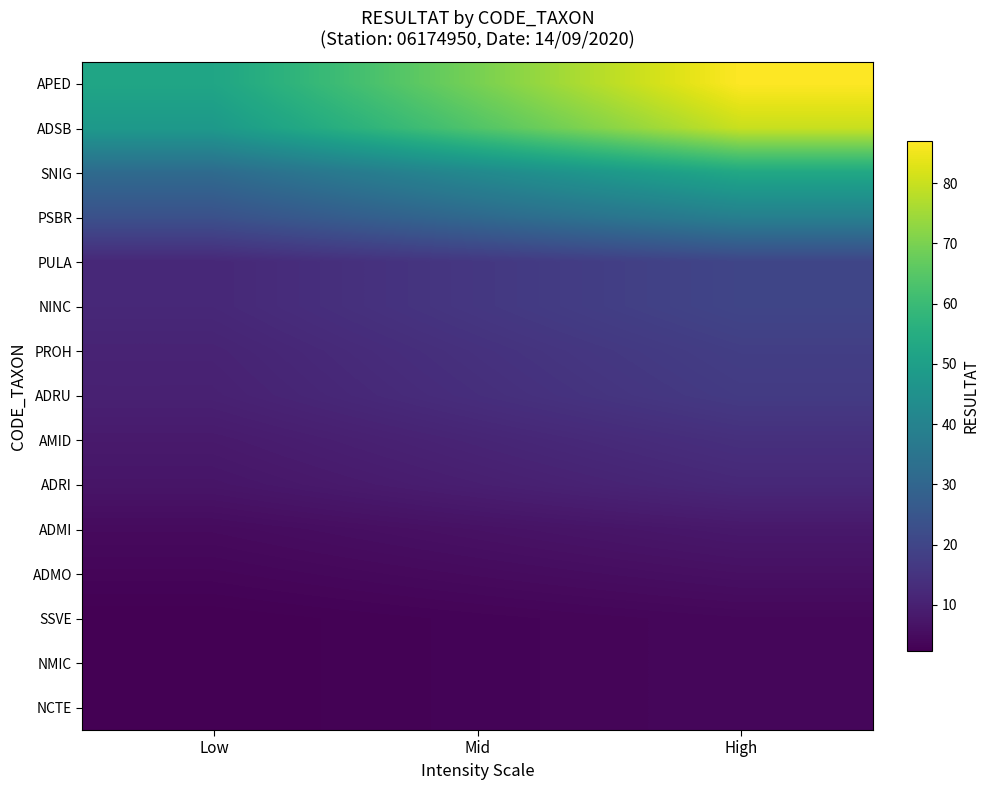

Reading left to right, list all the values displayed in this chart.

APED: Low=52.2	Mid=69.6	High=87.0
ADSB: Low=48.0	Mid=64.0	High=80.0
SNIG: Low=31.8	Mid=42.4	High=53.0
PSBR: Low=23.4	Mid=31.2	High=39.0
PULA: Low=12.0	Mid=16.0	High=20.0
NINC: Low=12.0	Mid=16.0	High=20.0
PROH: Low=10.8	Mid=14.4	High=18.0
ADRU: Low=10.2	Mid=13.6	High=17.0
AMID: Low=8.4	Mid=11.2	High=14.0
ADRI: Low=7.2	Mid=9.6	High=12.0
ADMI: Low=4.8	Mid=6.4	High=8.0
ADMO: Low=3.6	Mid=4.8	High=6.0
SSVE: Low=2.4	Mid=3.2	High=4.0
NMIC: Low=2.4	Mid=3.2	High=4.0
NCTE: Low=2.4	Mid=3.2	High=4.0